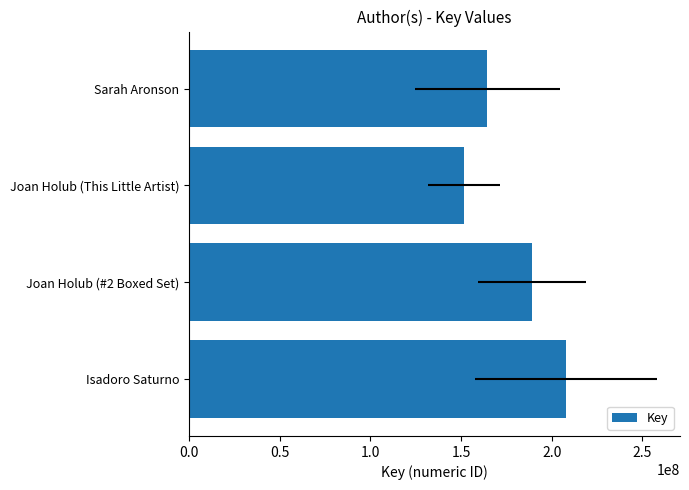

Count the values in the range 164349543 to 207929013.

3